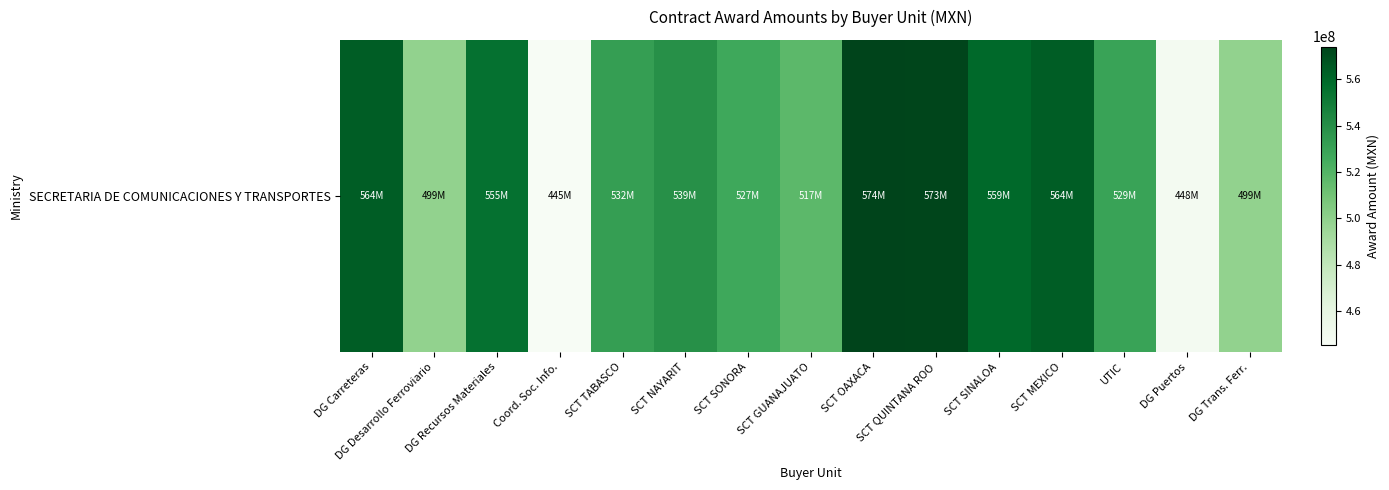

What is the minimum value shown in the chart?

445202100.0